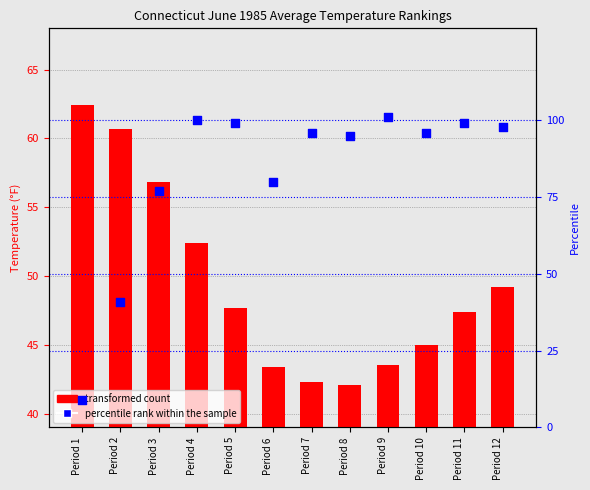

Which series contains the highest Y value?

percentile rank within the sample